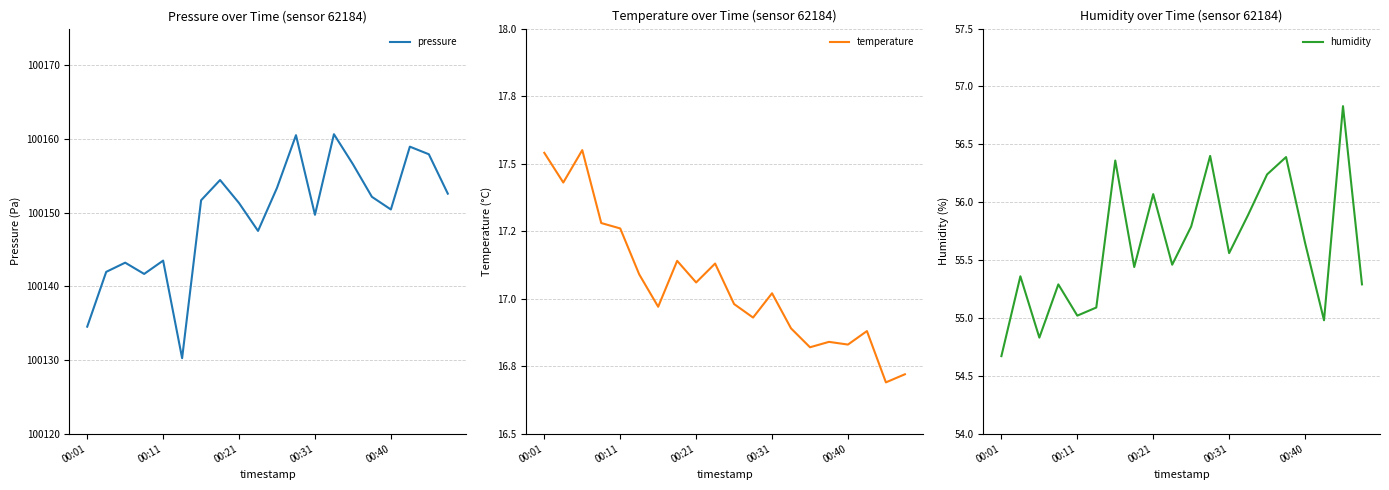

True or false: temperature has a value of 17.1 at 7.

True